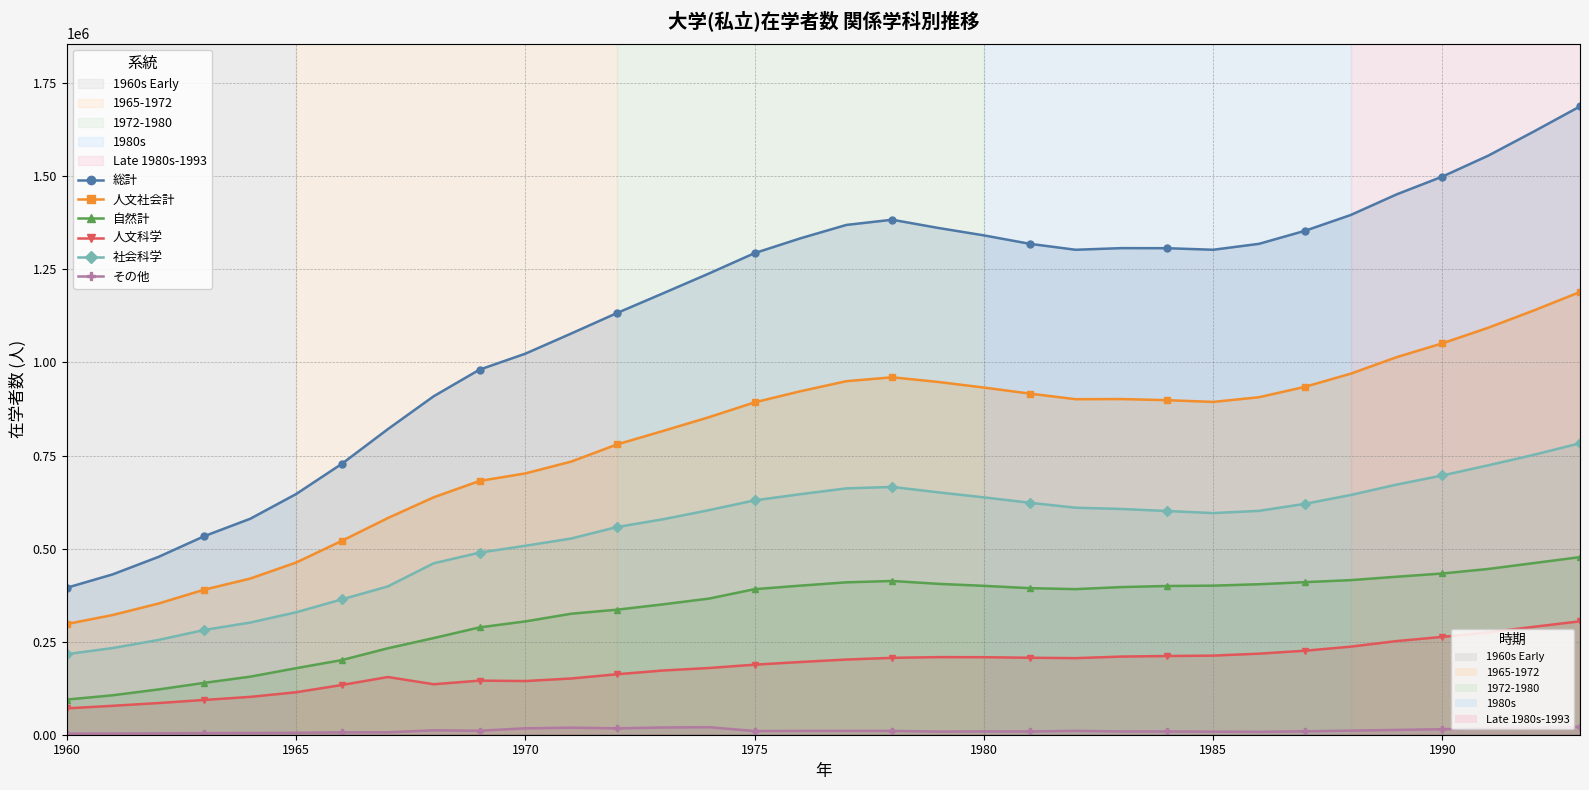

True or false: 人文科学 and 社会科学 cross at least once.

False